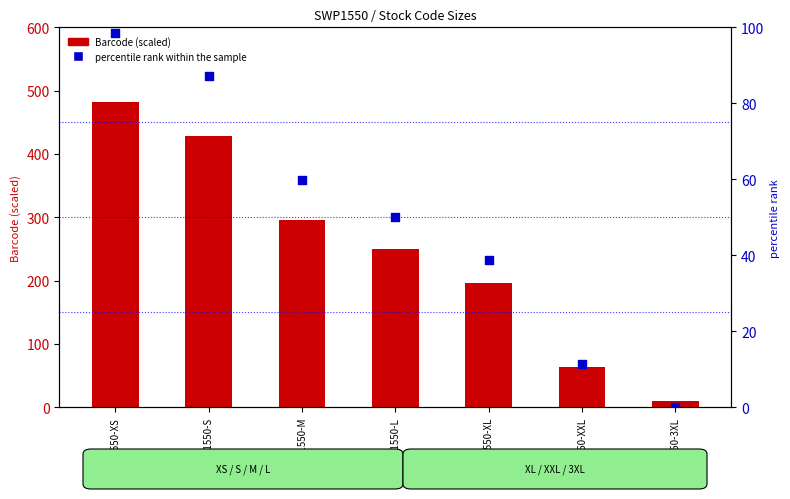

What is the total value across all series at SWP1550-S?

515.2